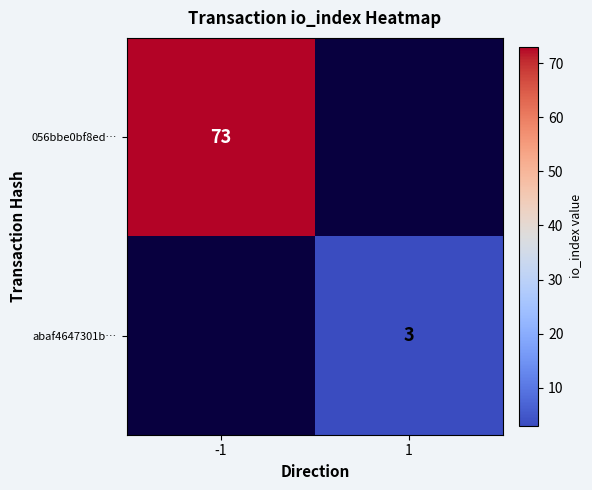

The abaf4647301b… series shows 2 at 1. True or false?

False